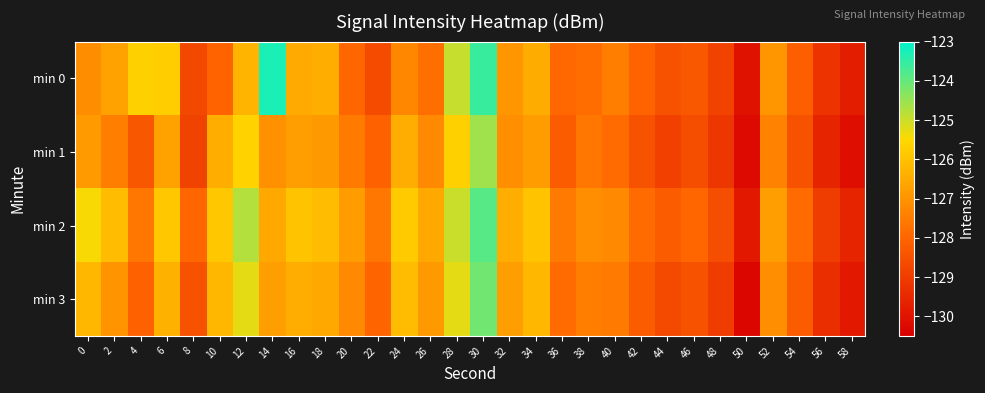

How many series are shown in this chart?

4